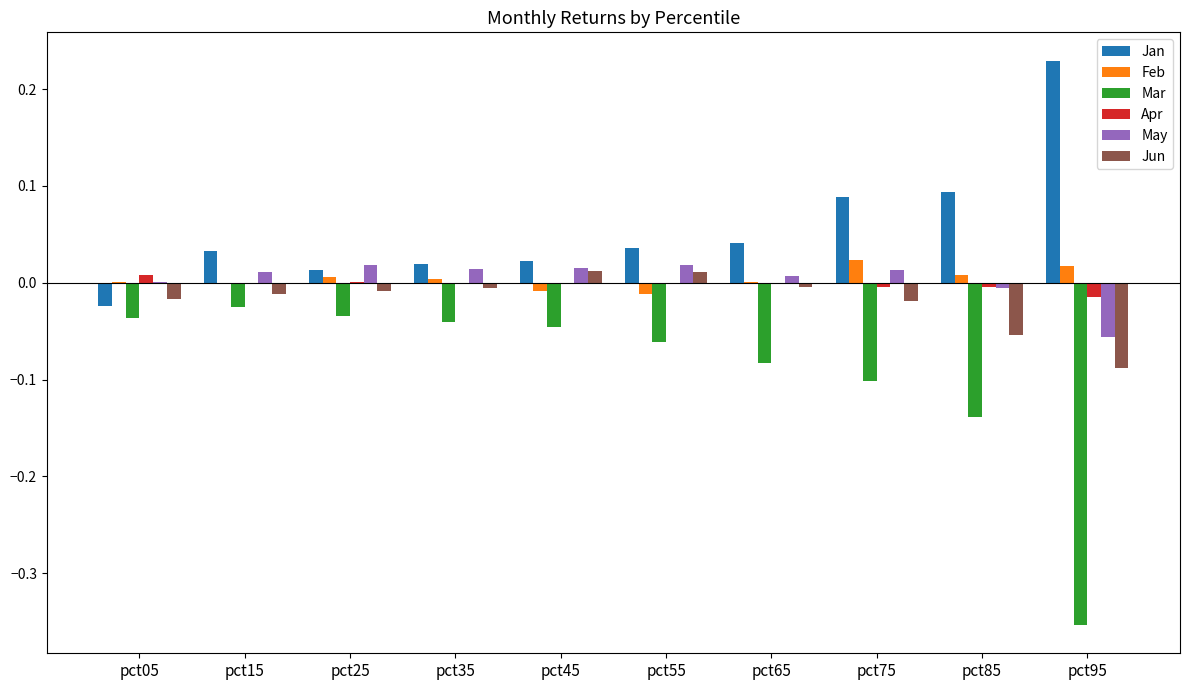

Are the bars horizontal?

No